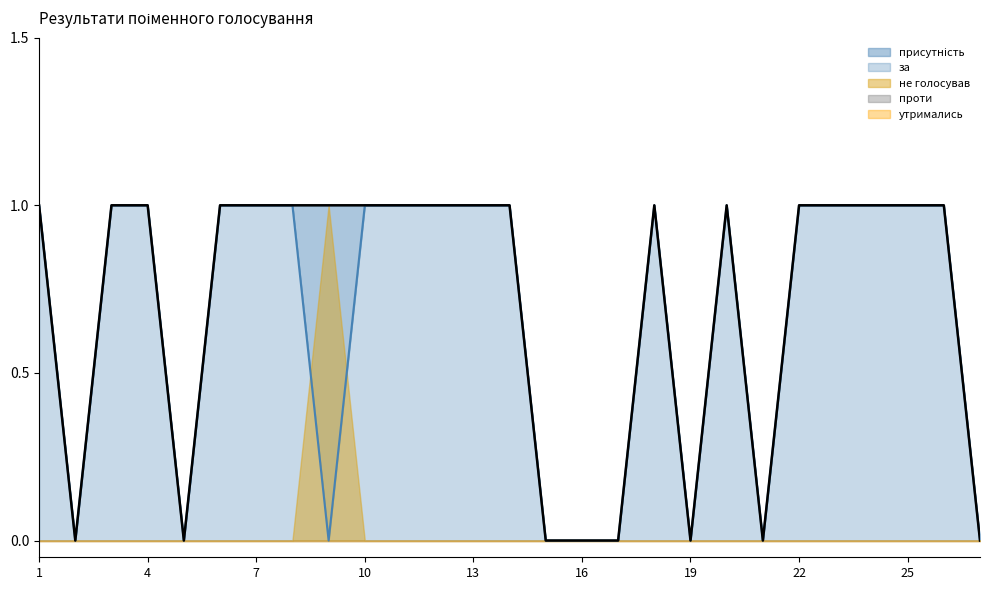

Count the за values in the range 0 to 1.

27